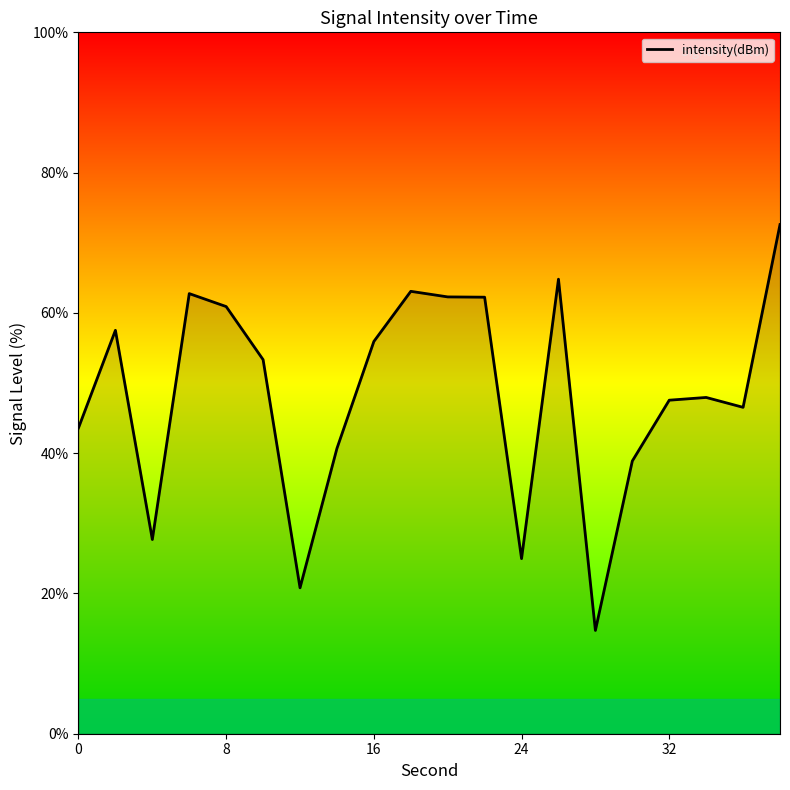

What is the smallest value displayed?

14.7